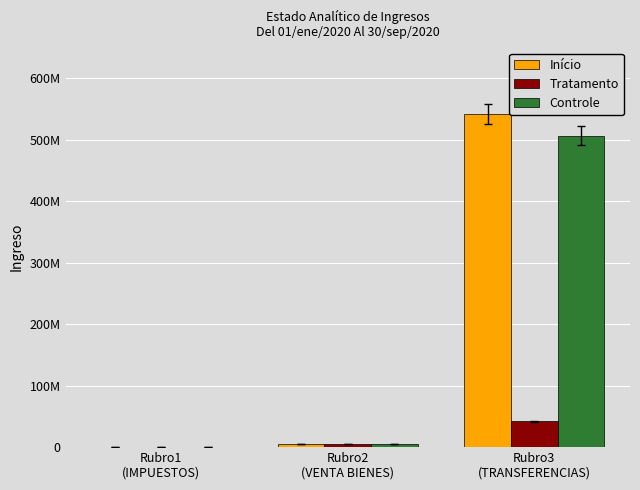

Between Rubro3
(TRANSFERENCIAS) and Rubro2
(VENTA BIENES), which is larger?

Rubro3
(TRANSFERENCIAS)